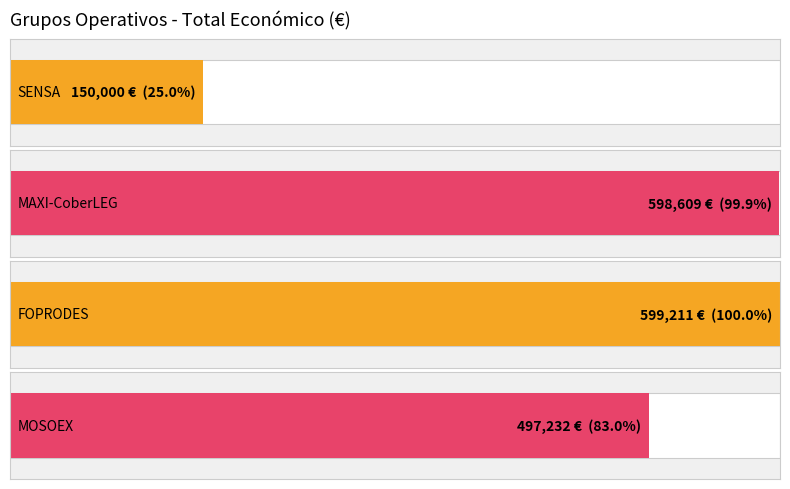

Rank the categories by value from highest to lowest.

FOPRODES, MAXI-CoberLEG, MOSOEX, SENSA